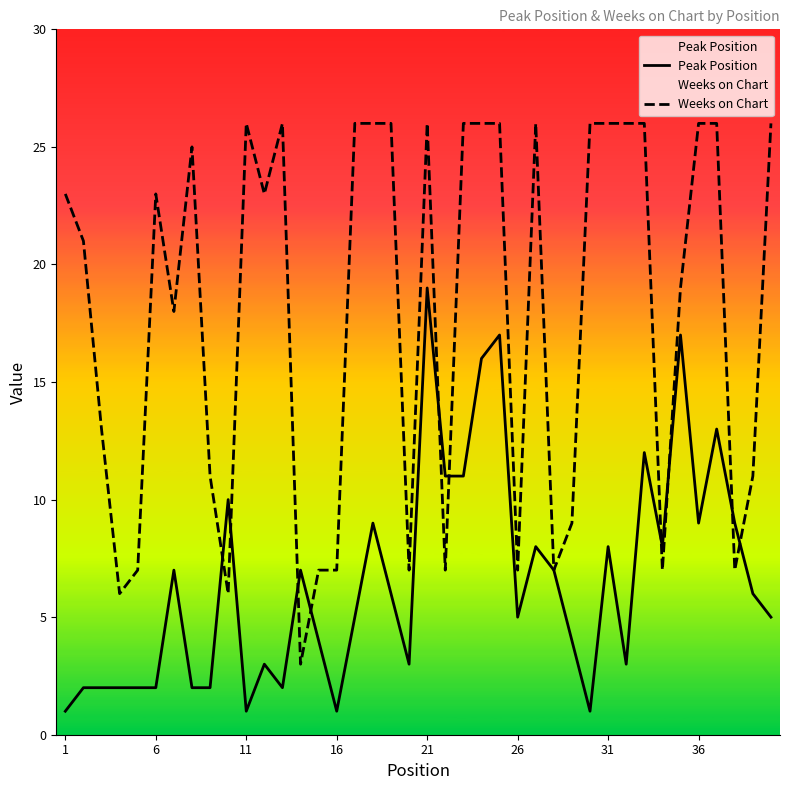

What is the difference between the maximum and second lowest values in the Peak Position series?

18